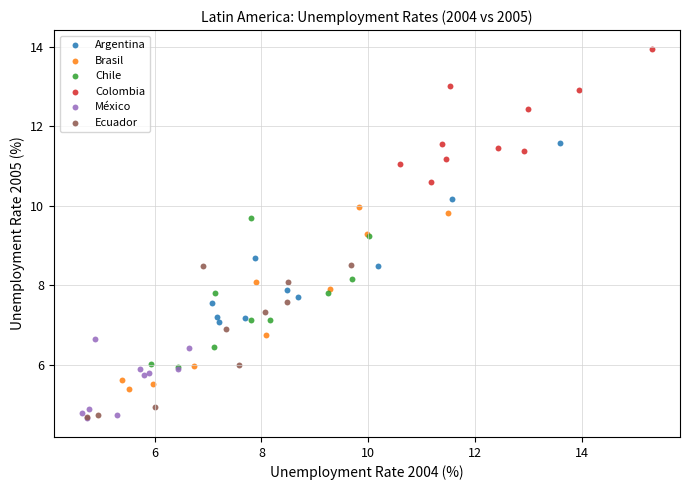

Which series contains the highest Y value?

Colombia